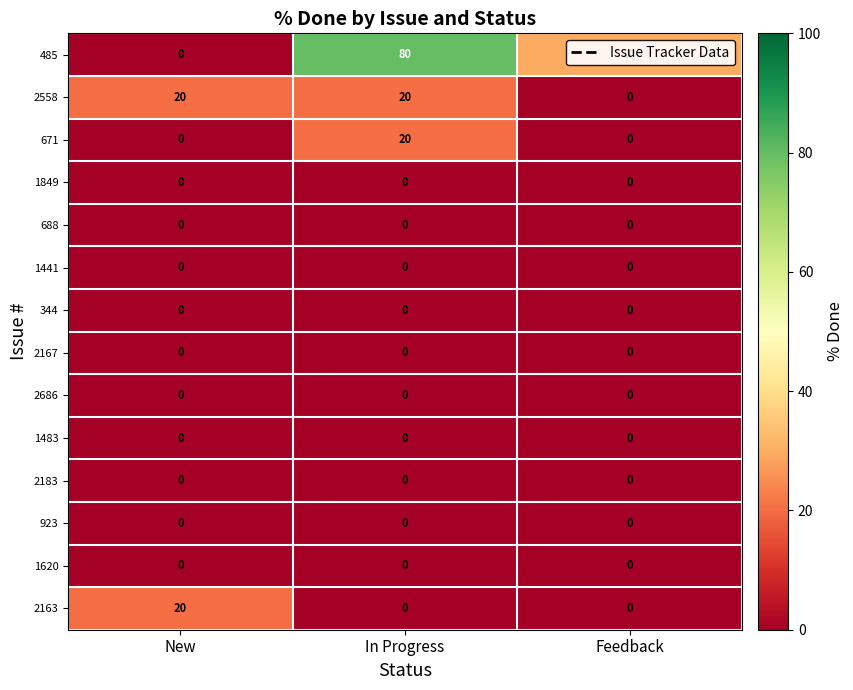

At which category is the sum across all series the highest?

In Progress